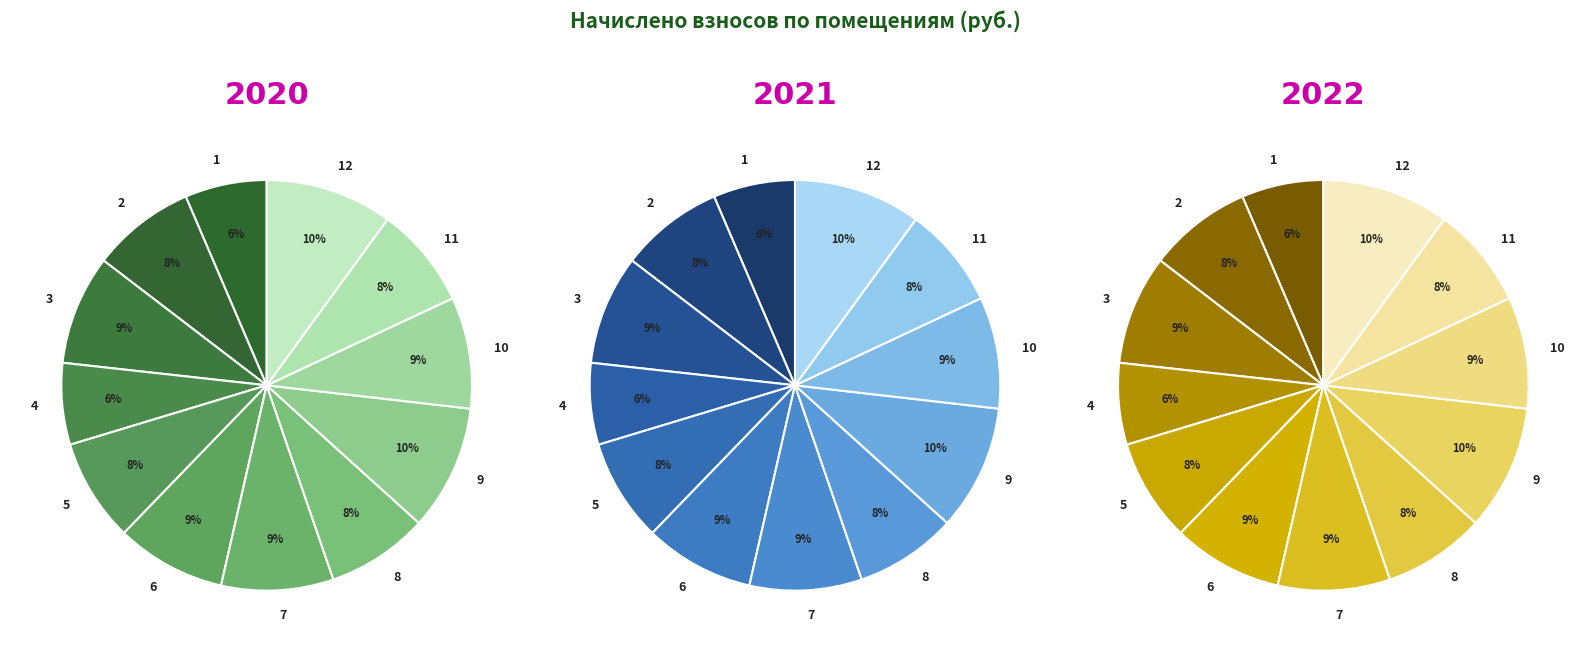

To the nearest percent, what is the difference between the largest and smallest slice percentages?

4%